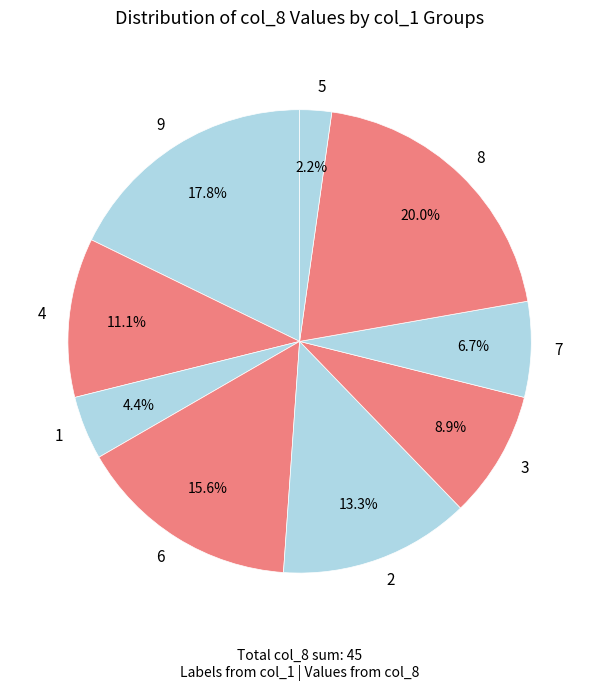

What percentage do 9 and 1 together represent?

22.2%